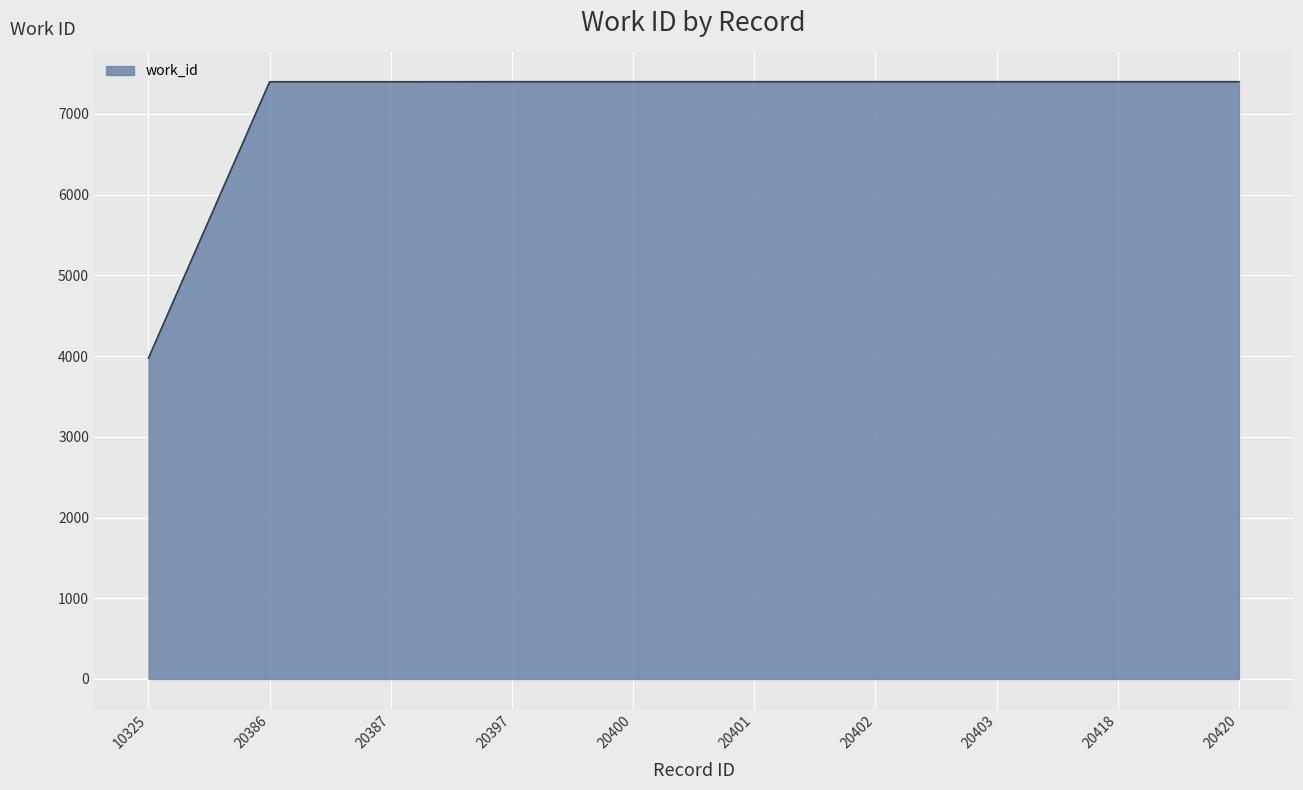

What is the sum of the values at 20401 and 20387?

14799